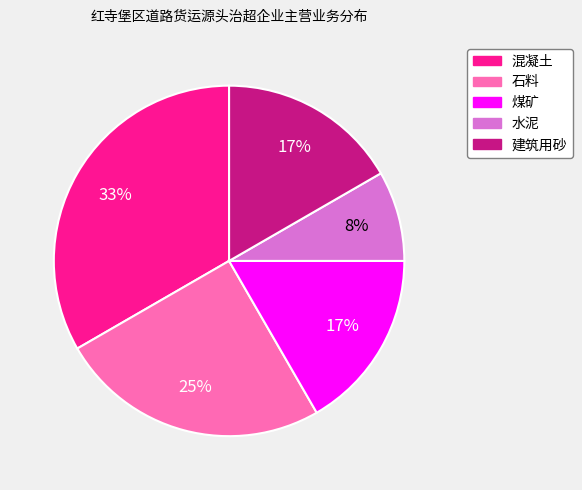

To the nearest percent, what is the difference between the 煤矿 and 石料 slice percentages?

8%